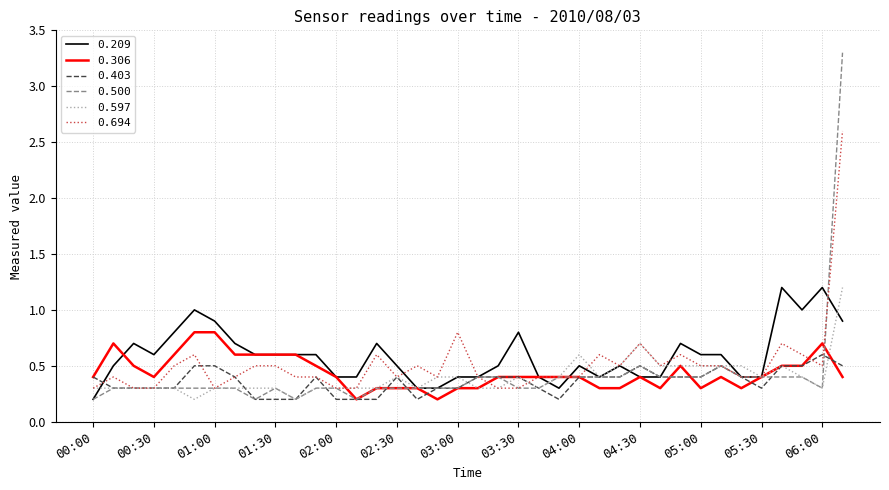

What is the maximum value for 0.209?

1.2